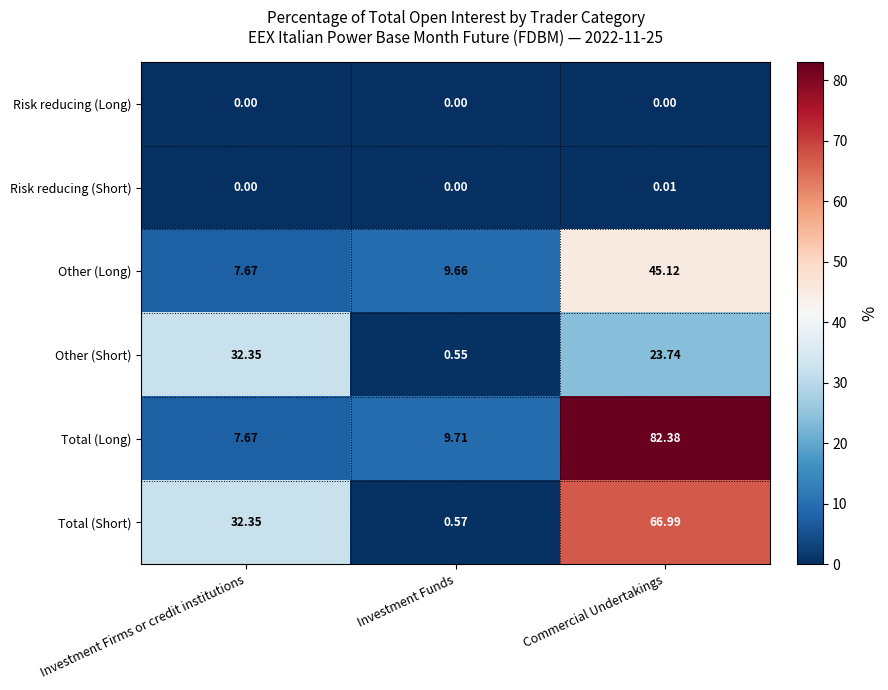

At how many categories does at least one series exceed 19?

2